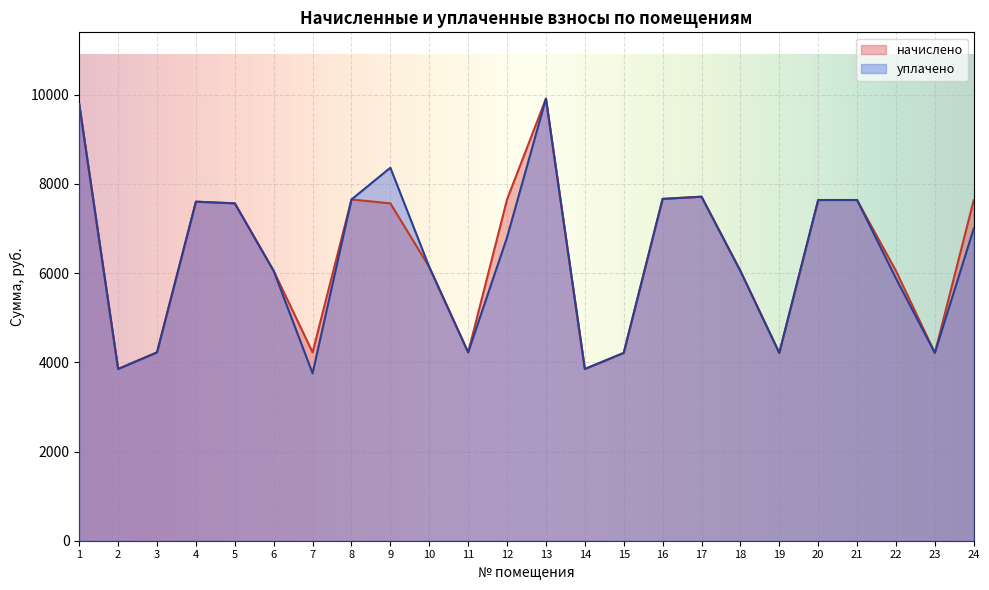

What is the maximum value for начислено?

9911.2